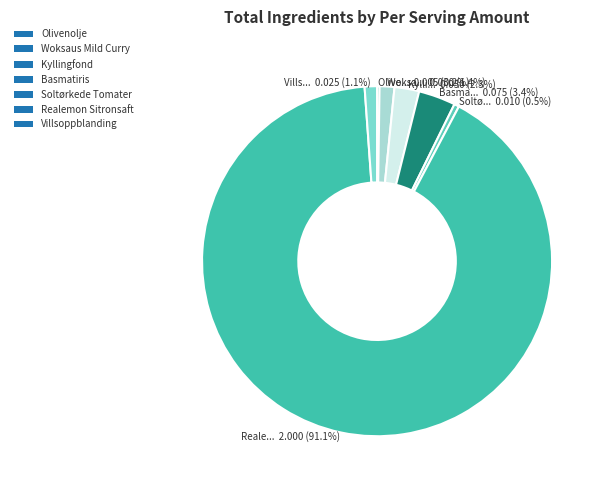

Which has a higher value, Villsoppblanding or Woksaus Mild Curry?

Woksaus Mild Curry